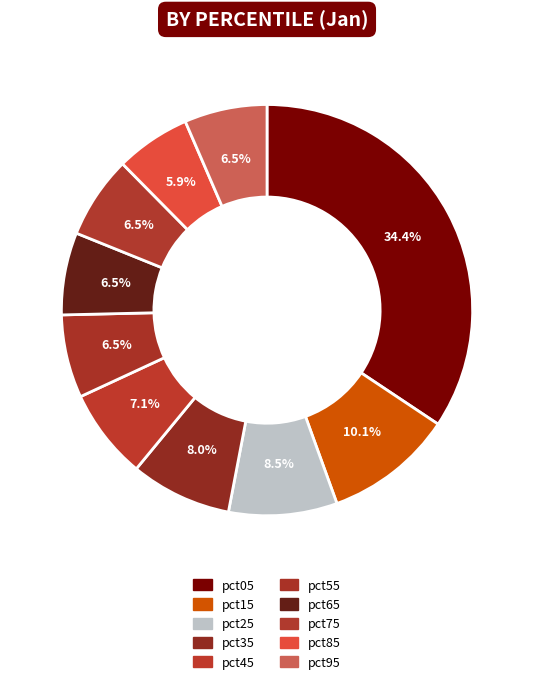

What is the largest slice in the pie chart?

pct05